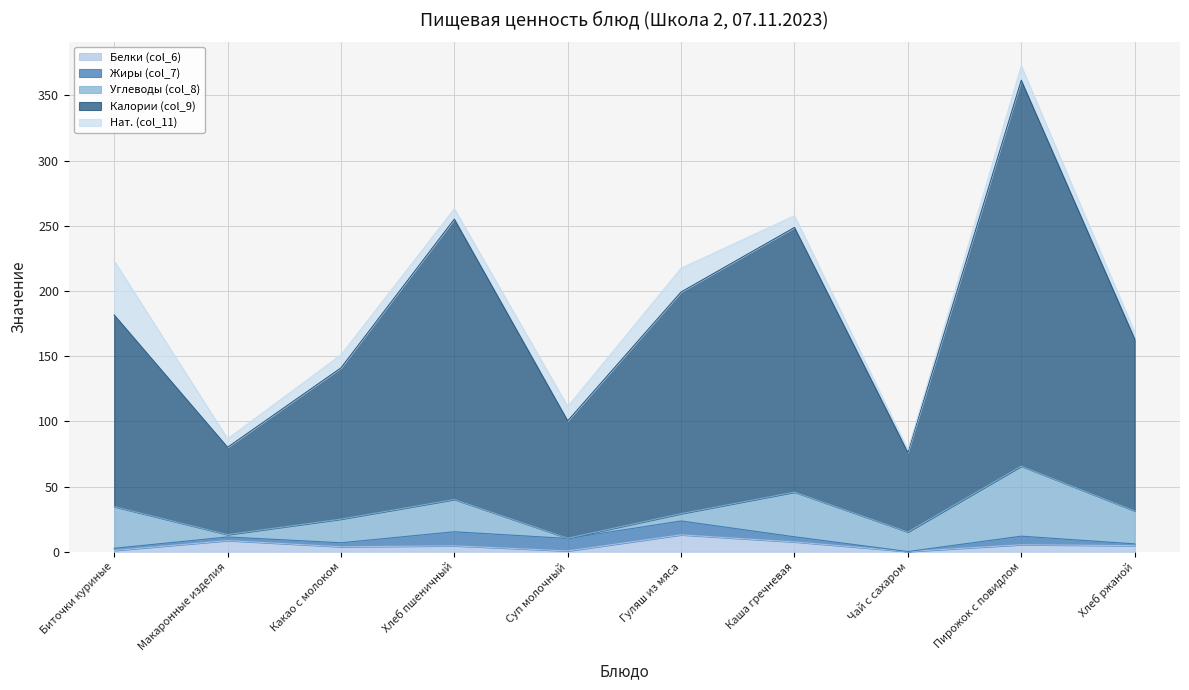

Which has a higher value, Биточки куриные or Чай с сахаром?

Биточки куриные